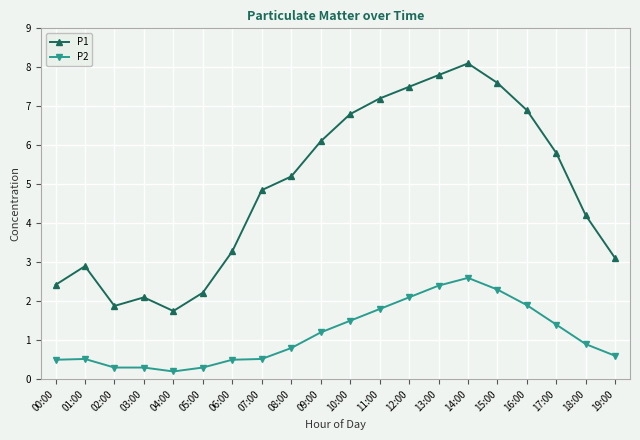

In P1, how many points are lower than both neighbors (excluding endpoints)?

2